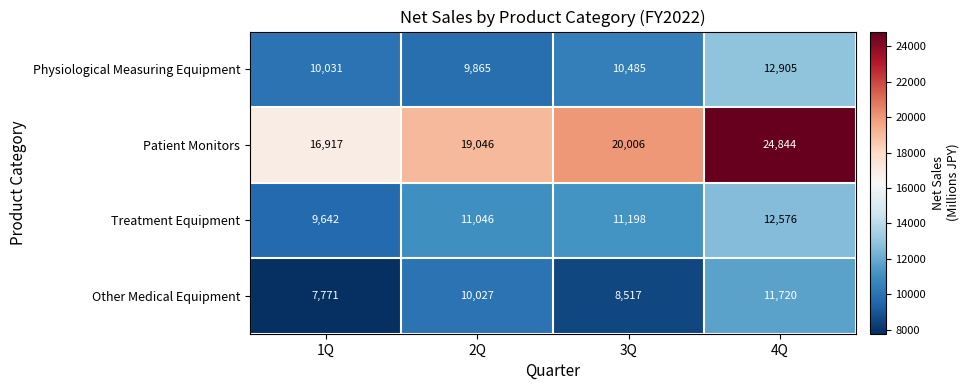

Is it true that Patient Monitors equals 25895 at 1Q?

False